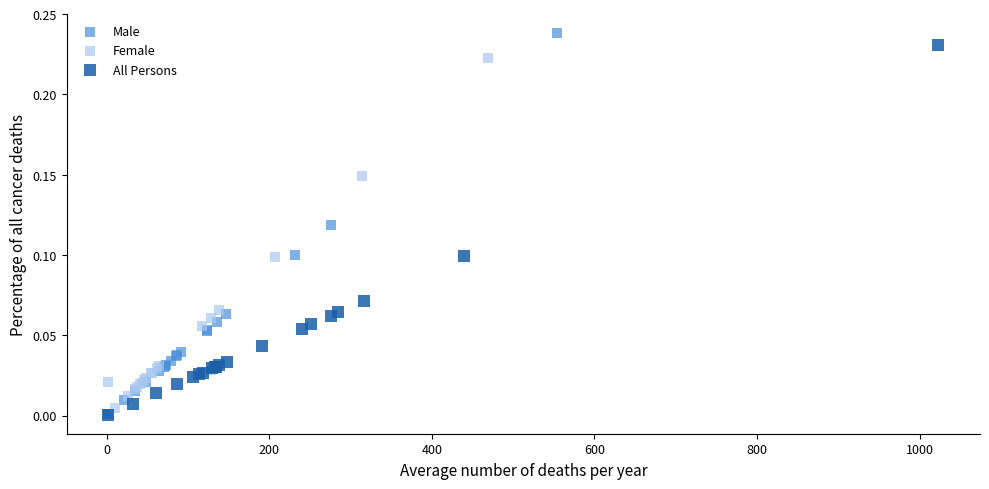

Which series has the widest spread of Y values?

Male